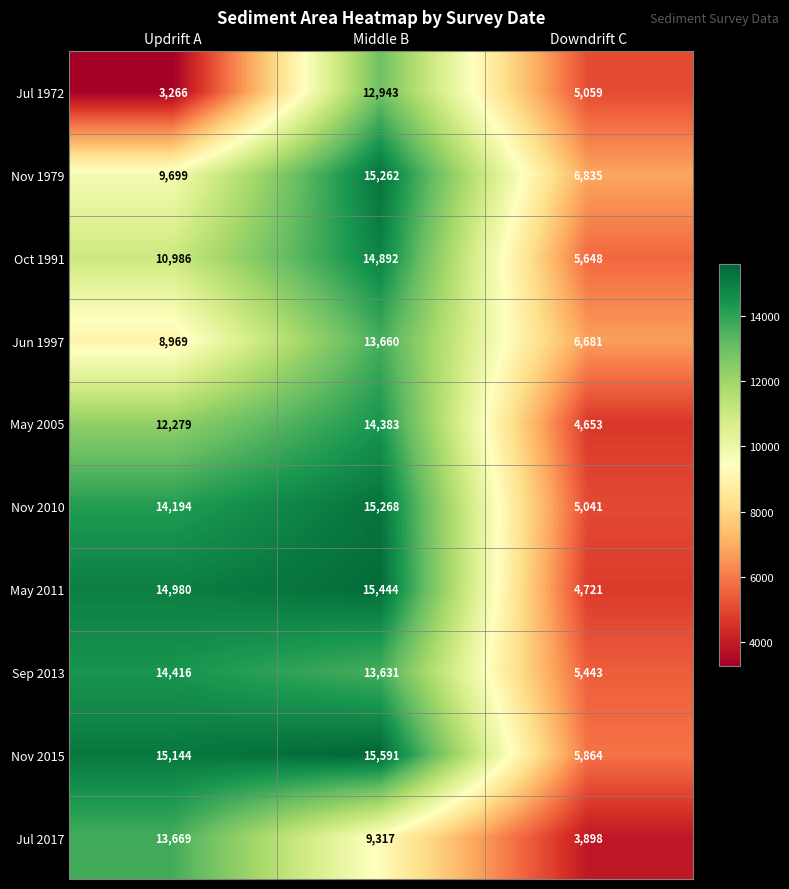

True or false: May 2005 has a value of 14383 at Middle B.

True